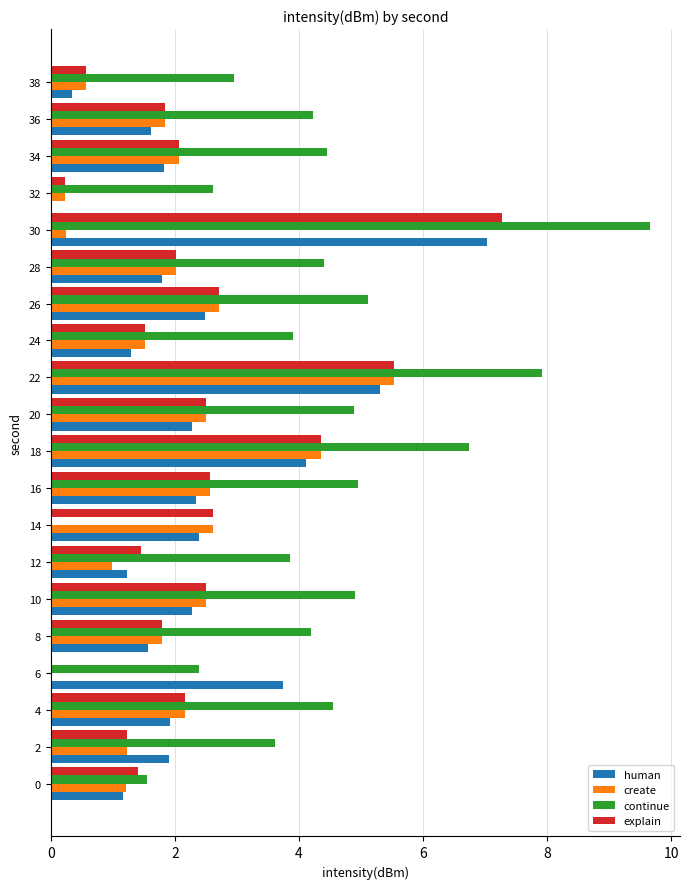

What are all the series names shown in the legend?

human, create, continue, explain